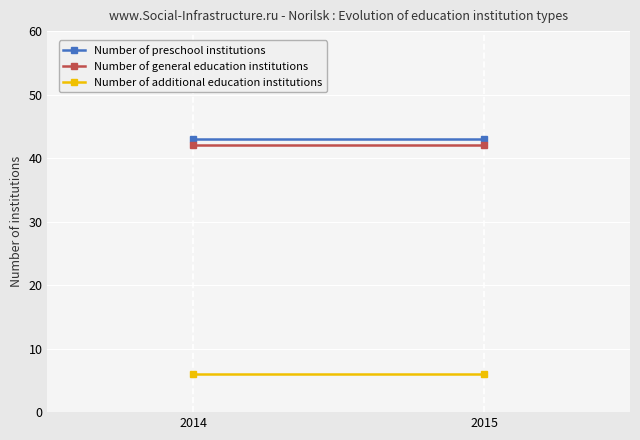

What are all the series names shown in the legend?

Number of preschool institutions, Number of general education institutions, Number of additional education institutions